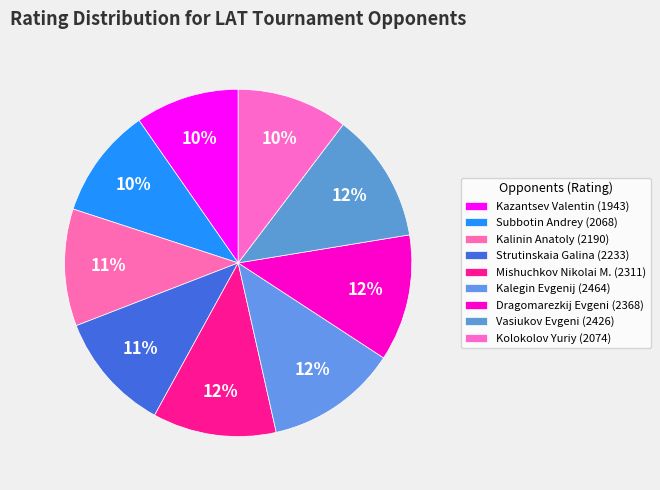

Count the number of slices in the pie.

9